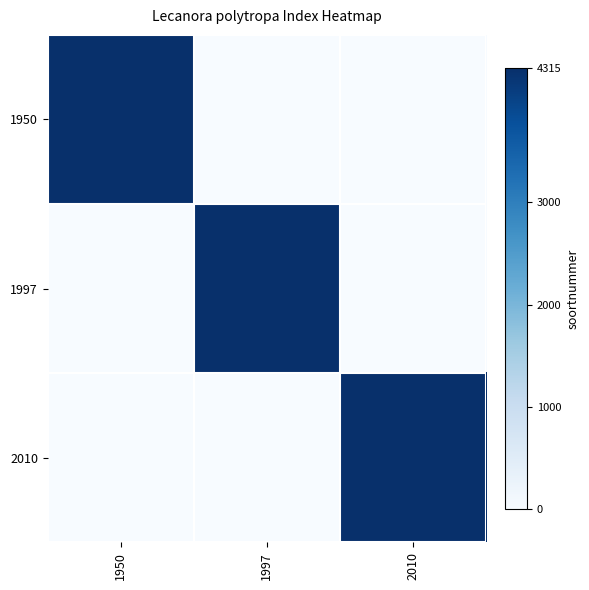

Which series has the widest spread of values?

1950